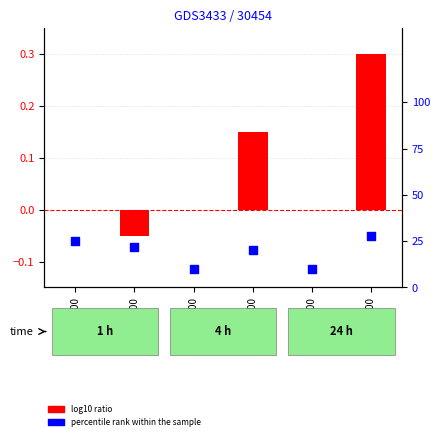

At which category is the sum across all series the highest?

411600